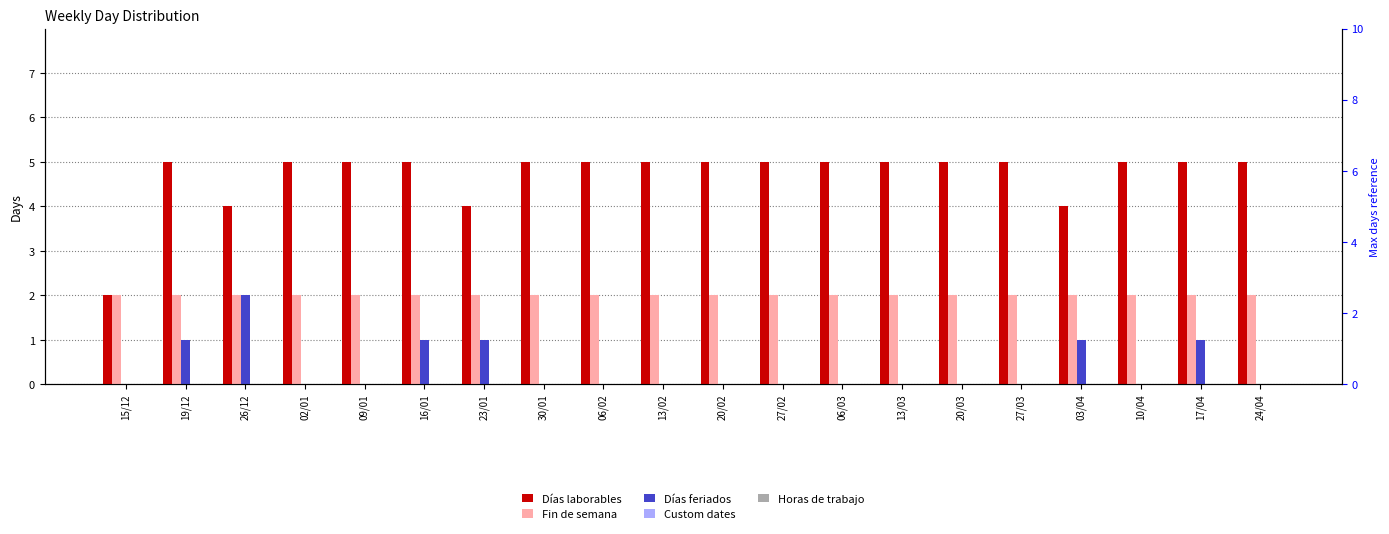

What is the label of the 9th bar from the left?

06/02